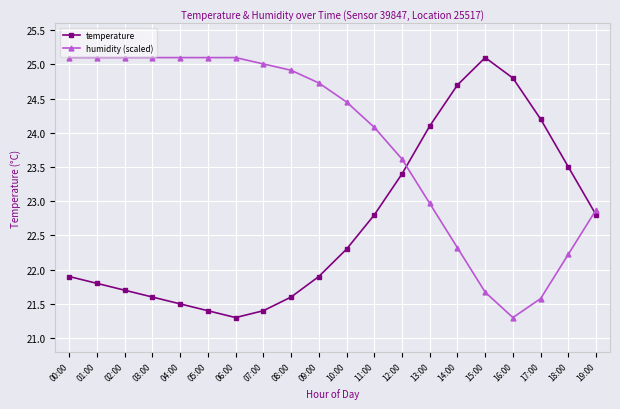

How many series are shown in this chart?

2